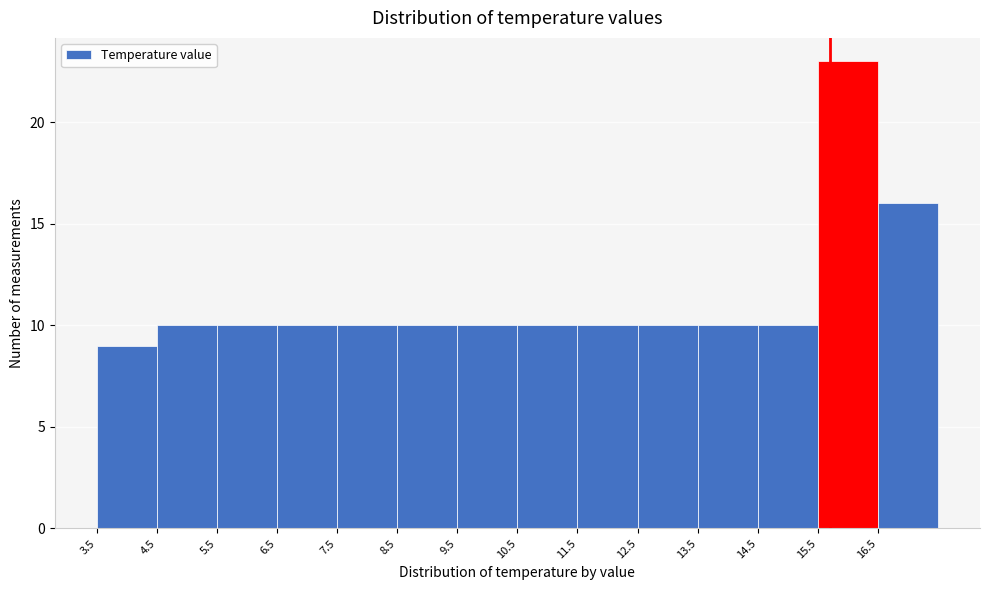

Reading left to right, transcribe this chart: for each bar, give the range it covers on the x-axis and its height. The values are not printed on the chart, so give them approximately, as read against the axis.

3.5 to 4.5: 9
4.5 to 5.5: 10
5.5 to 6.5: 10
6.5 to 7.5: 10
7.5 to 8.5: 10
8.5 to 9.5: 10
9.5 to 10.5: 10
10.5 to 11.5: 10
11.5 to 12.5: 10
12.5 to 13.5: 10
13.5 to 14.5: 10
14.5 to 15.5: 10
15.5 to 16.5: 23
16.5 to 17.5: 16